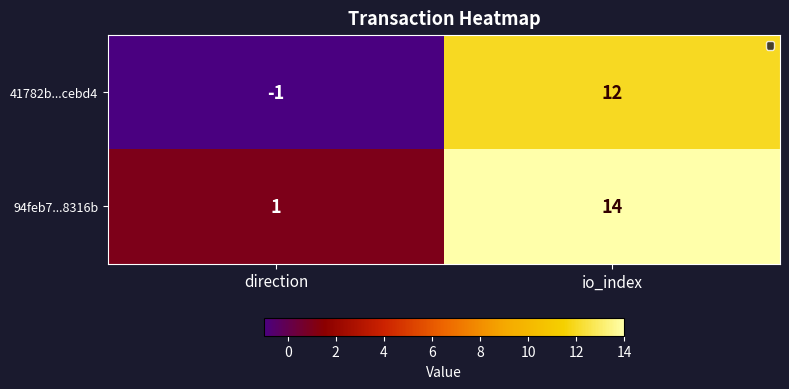

What is the minimum value shown in the chart?

-1